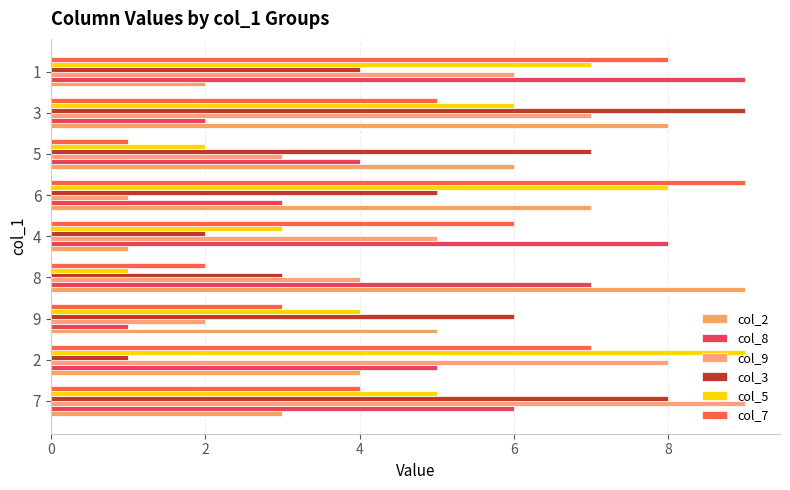

What is the minimum value shown in the chart?

1